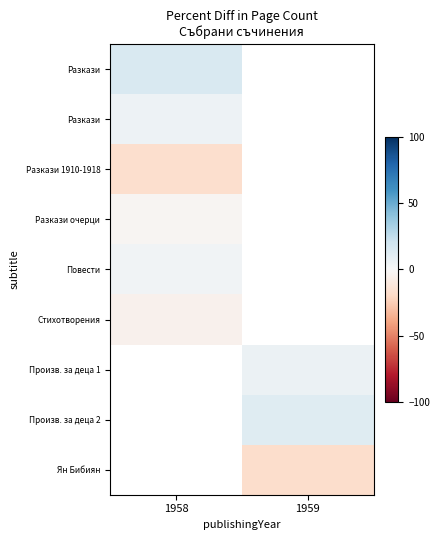

Where is row_0 nearest to the value 15?

1958